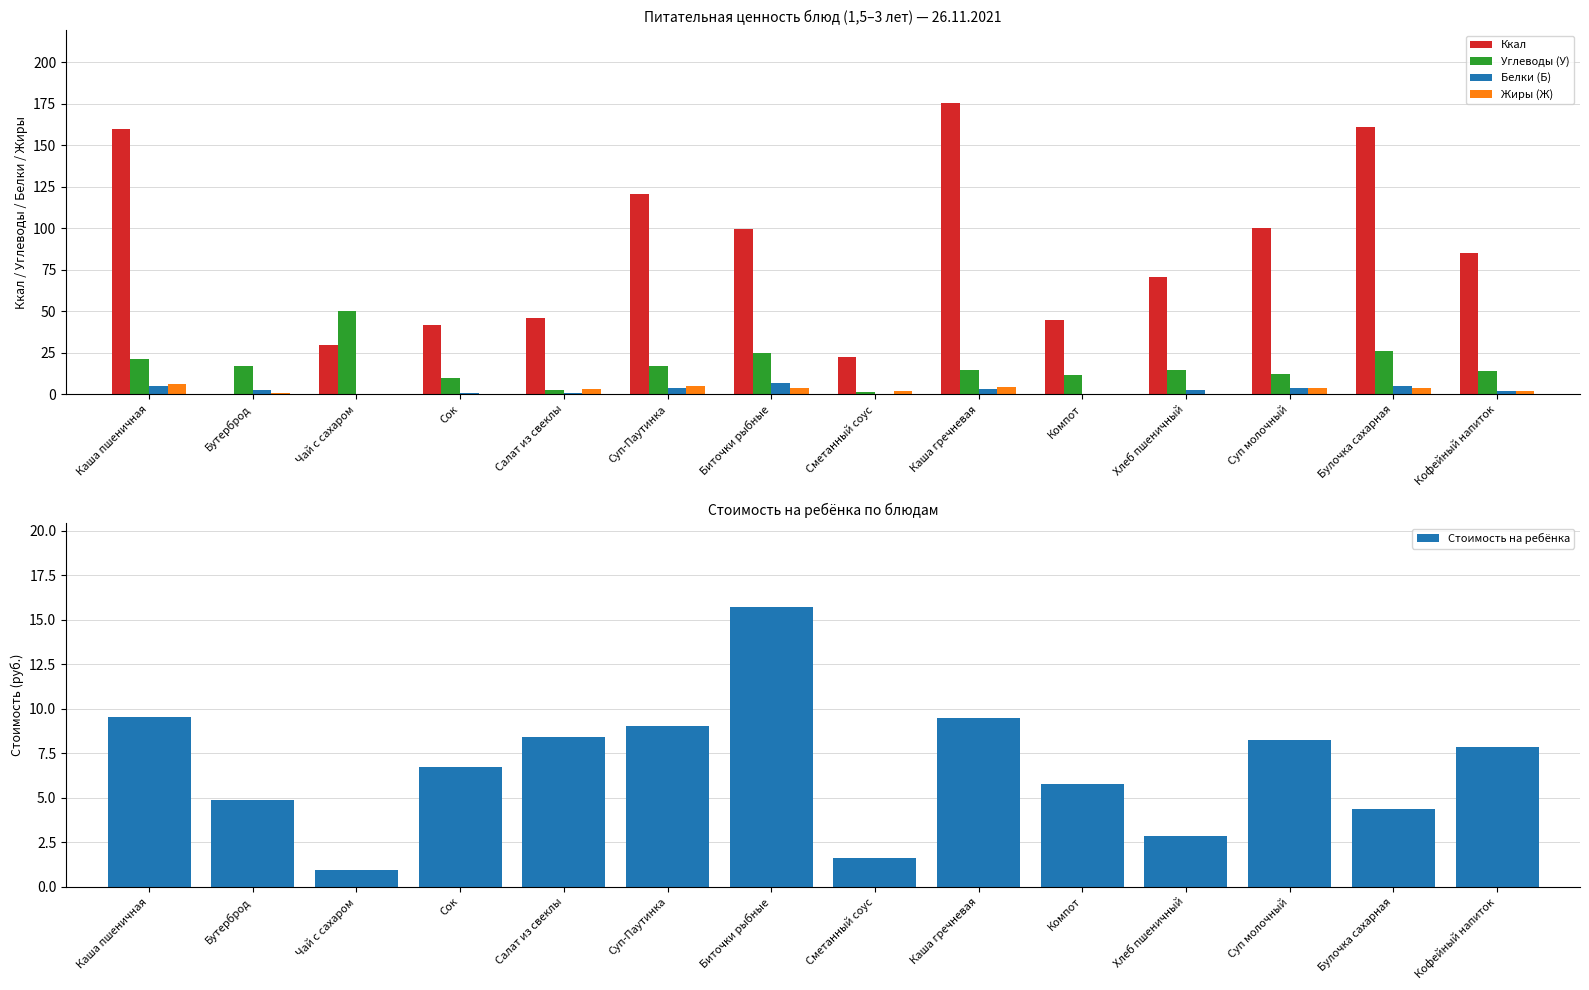

Reading left to right, extract all data points from this chart.

Ккал: 159.8	0.0	30.0	42.0	45.8	120.9	99.8	22.7	175.3	45.0	70.8	100.0	160.8	85.0
Углеводы (У): 21.3	17.0	50.0	10.1	2.8	16.8	24.8	1.1	14.6	11.9	14.5	12.4	26.2	14.2
Белки (Б): 5.3	2.4	0.0	0.5	0.6	3.9	6.8	0.3	3.0	0.1	2.4	3.6	4.9	1.7
Жиры (Ж): 6.1	1.0	0.0	0.0	3.4	4.9	3.8	1.8	4.3	0.1	0.3	3.9	3.9	1.9
Стоимость на ребёнка: 9.5	4.9	0.9	6.7	8.4	9.0	15.7	1.6	9.4	5.8	2.9	8.2	4.3	7.9